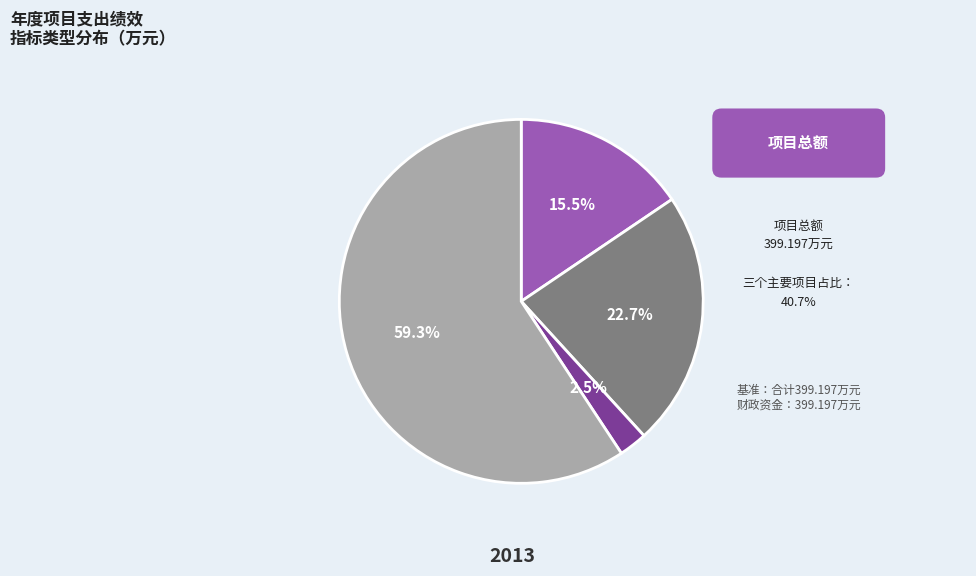

Count the number of slices in the pie.

4